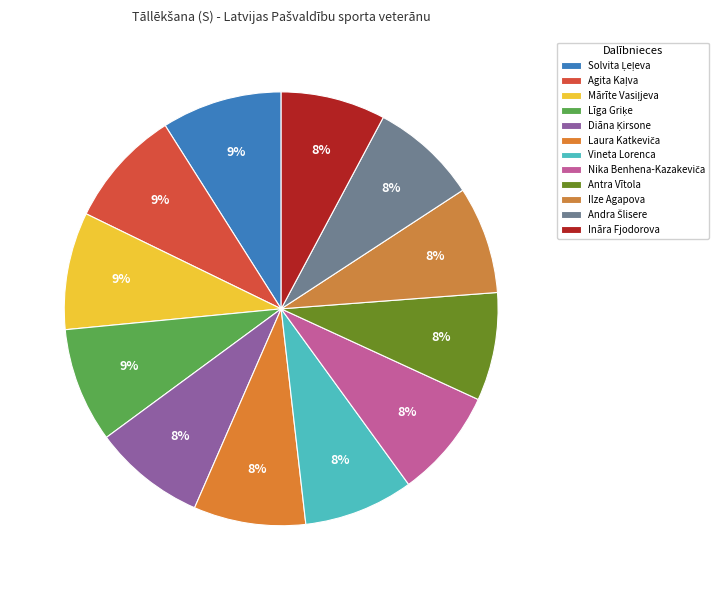

To the nearest percent, what portion does Ināra Fjodorova represent?

8%